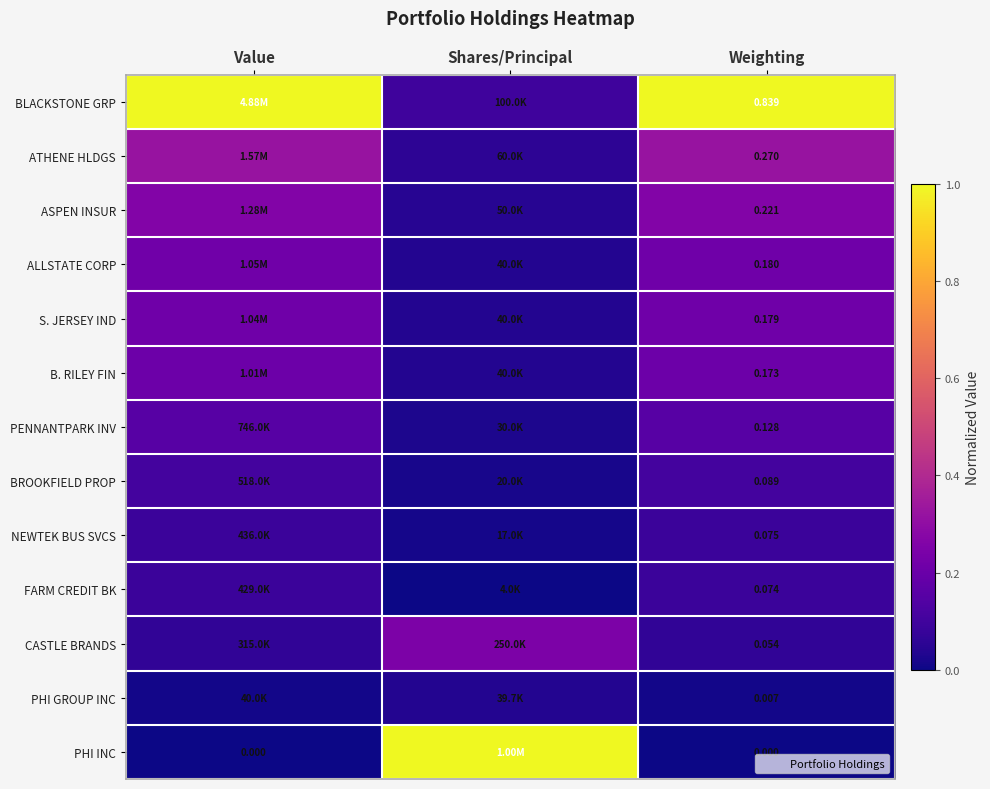

What is the average value of the PENNANTPARK INV series?

0.1